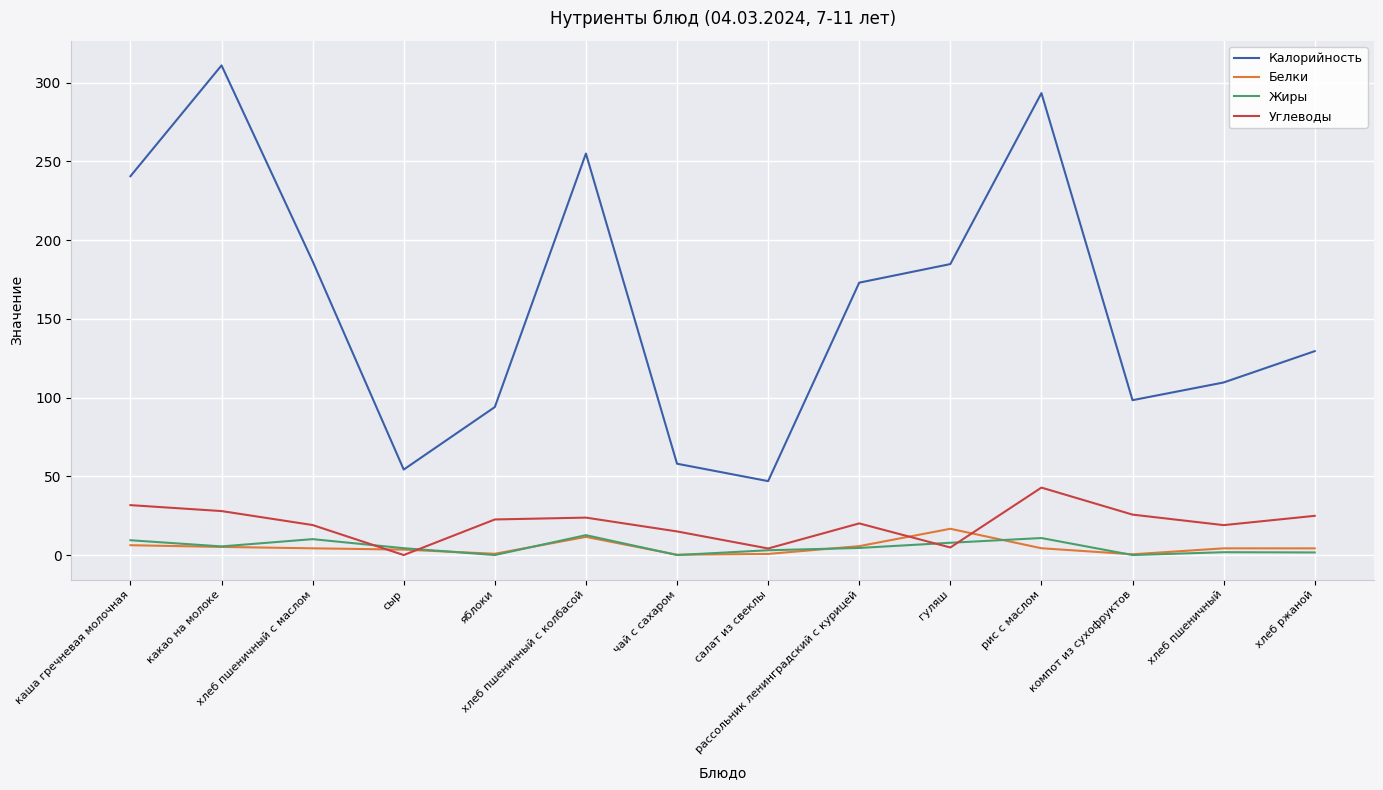

How many values in the Углеводы series are below 22?

7